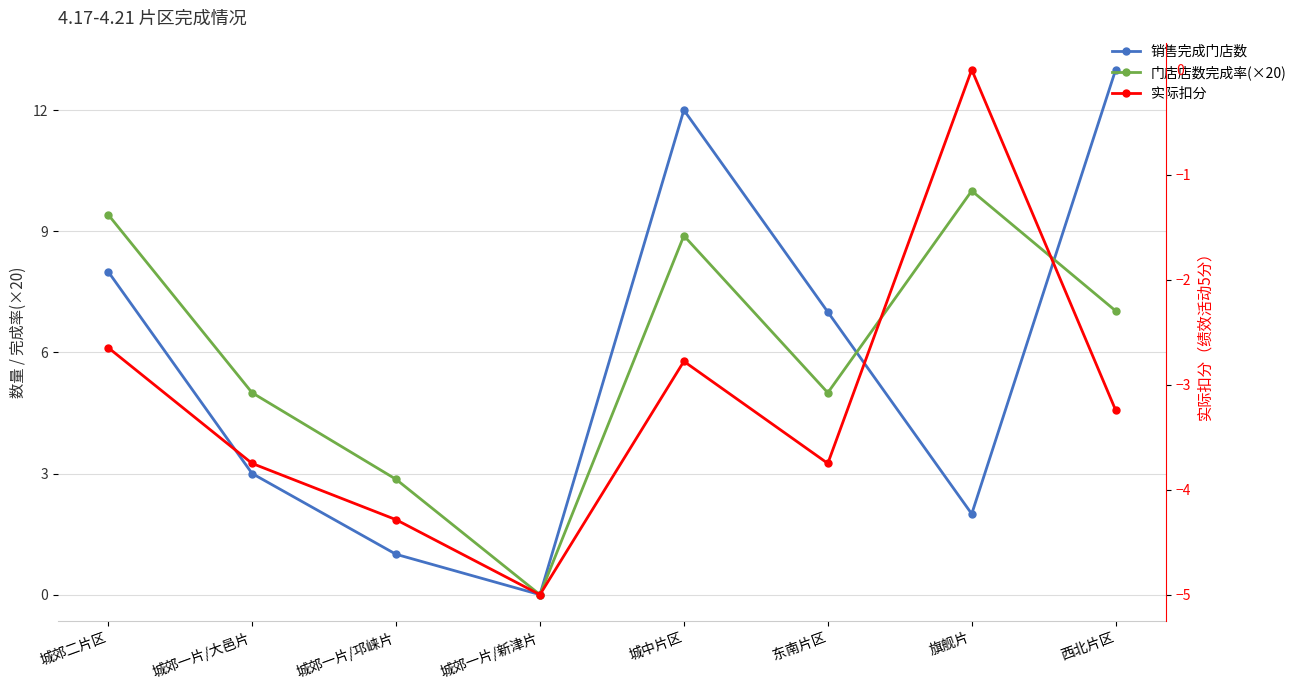

How many lines are shown in the chart?

3